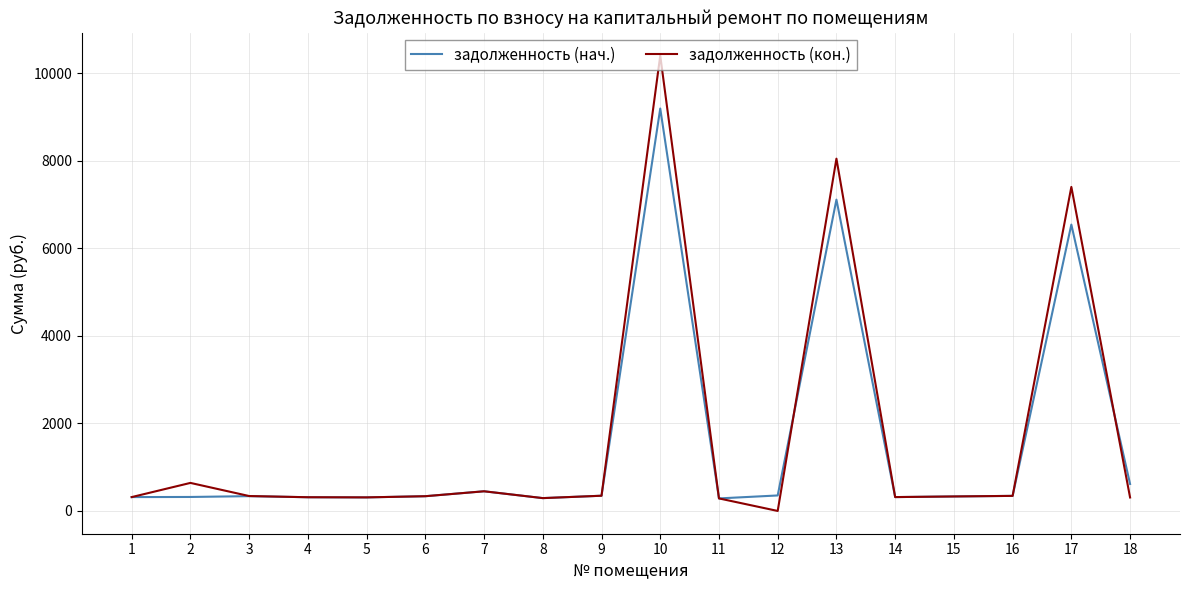

Which label corresponds to the largest value in the chart?

10